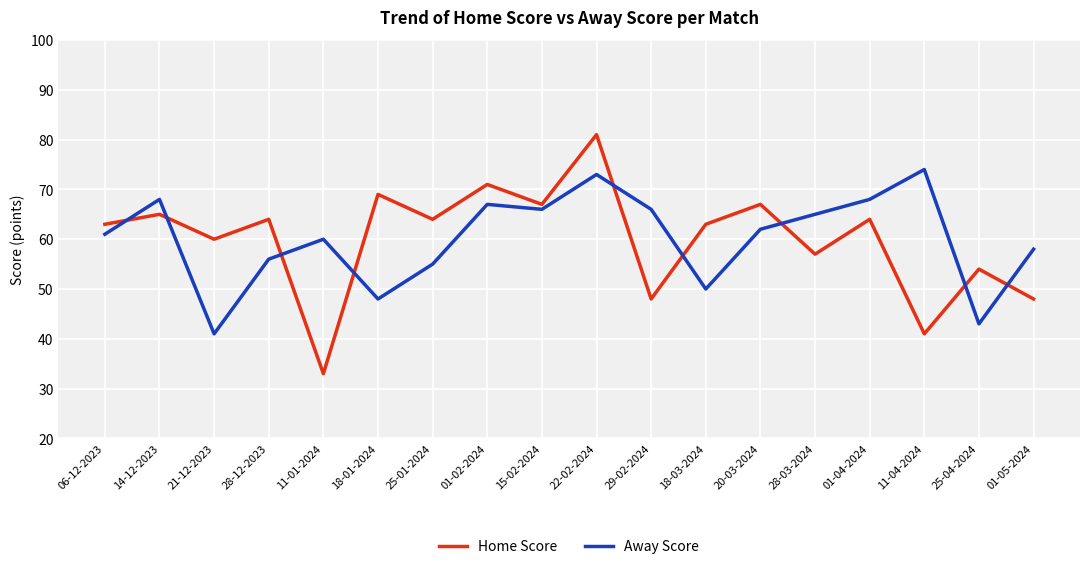

True or false: Away Score has a value of 105 at 01-02-2024.

False